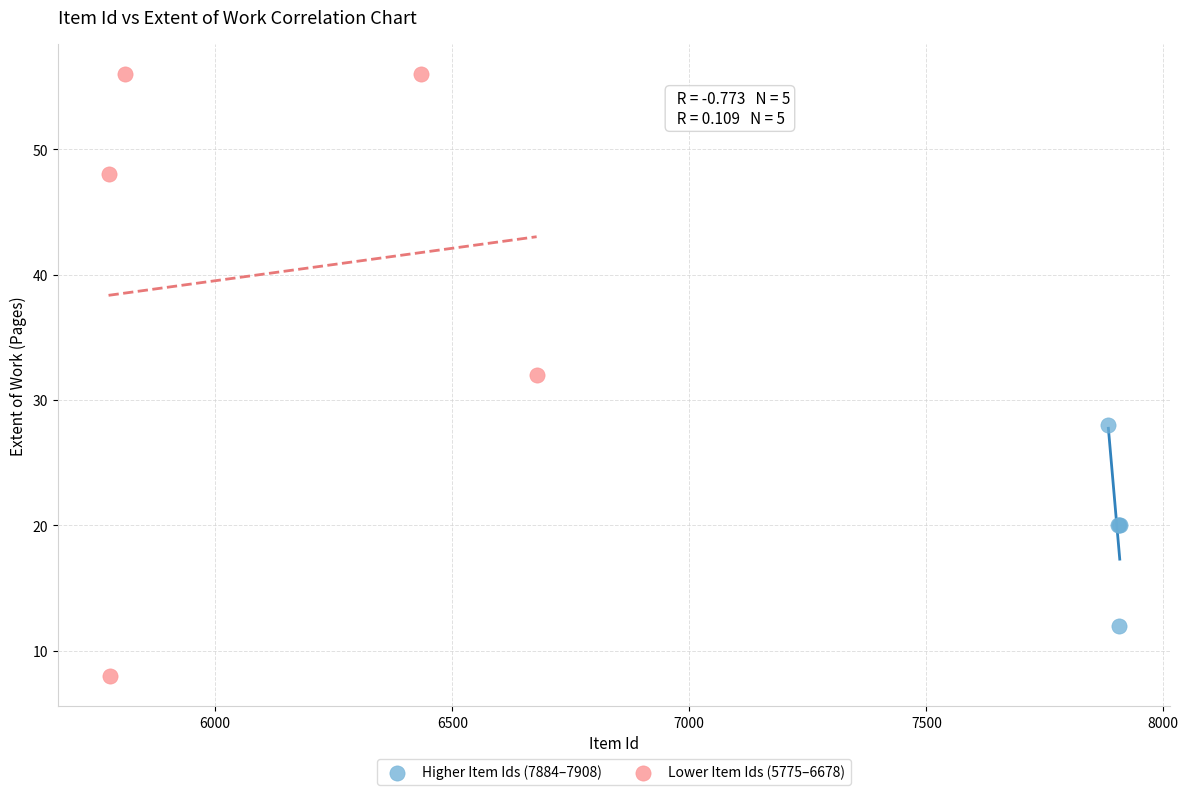

Which series contains the highest Y value?

Lower Item Ids (5775–6678)